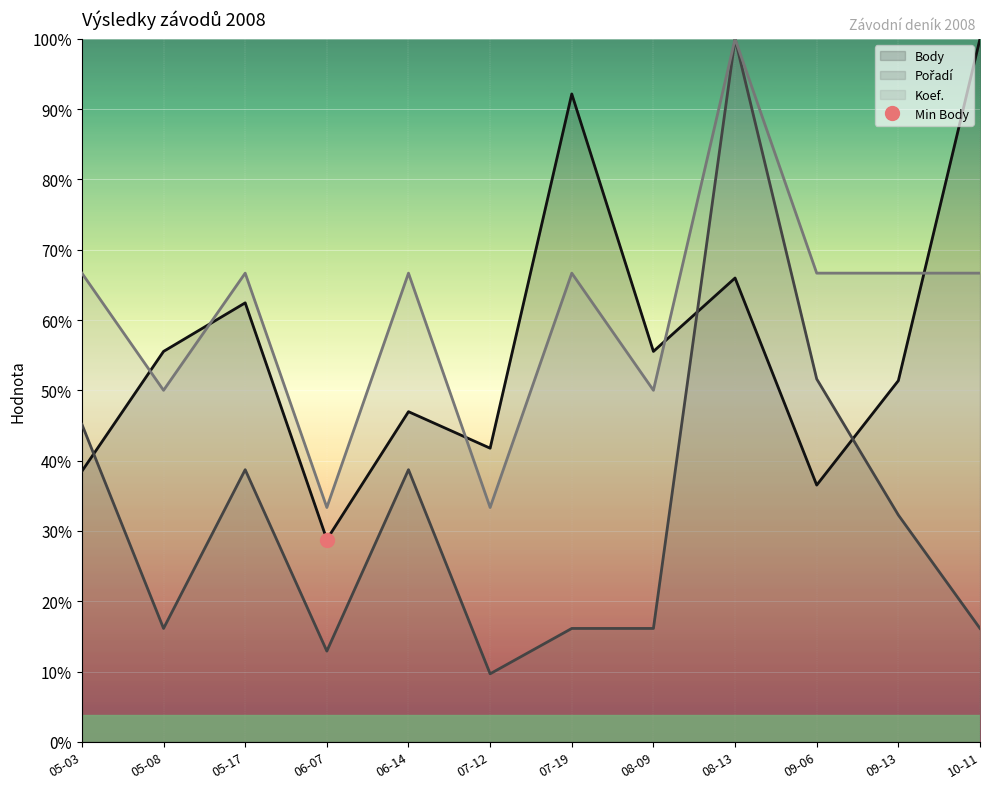

Which label corresponds to the smallest value in the chart?

07-12